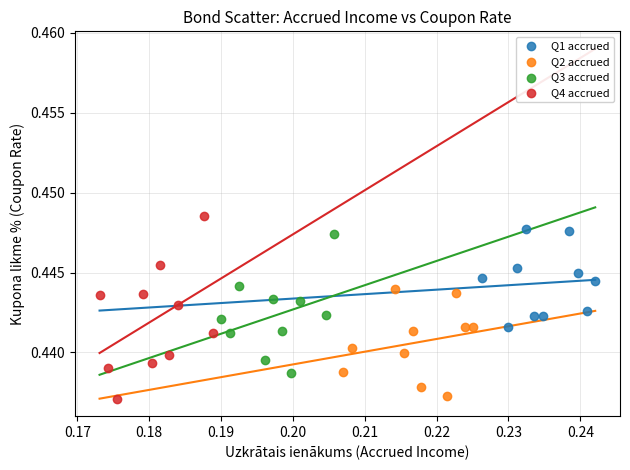

Which series contains the highest Y value?

Q4 accrued